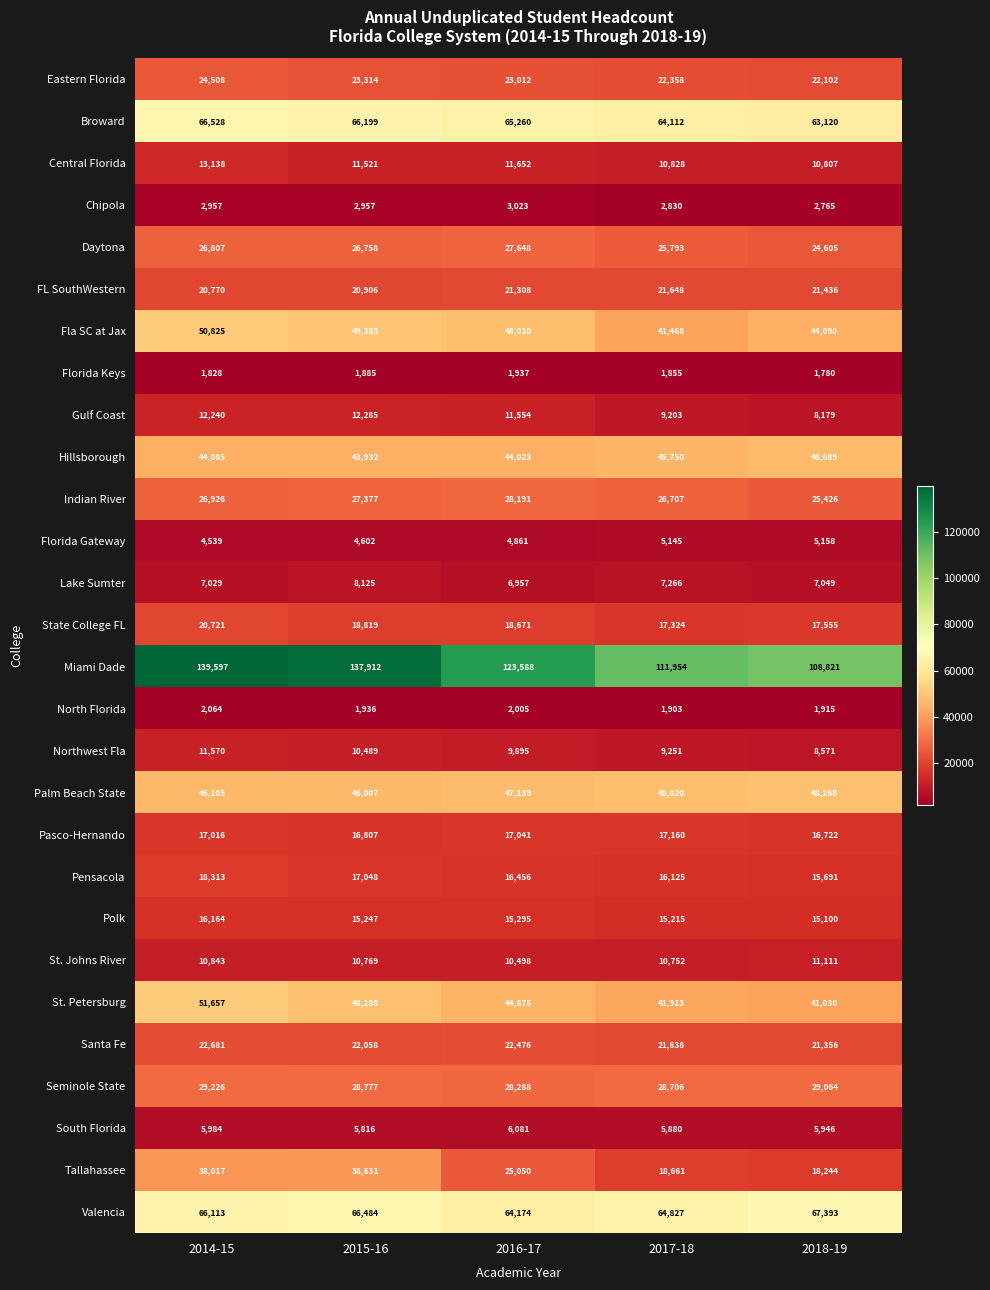

What is the difference between the second highest and second lowest values in the Florida Gateway series?

543